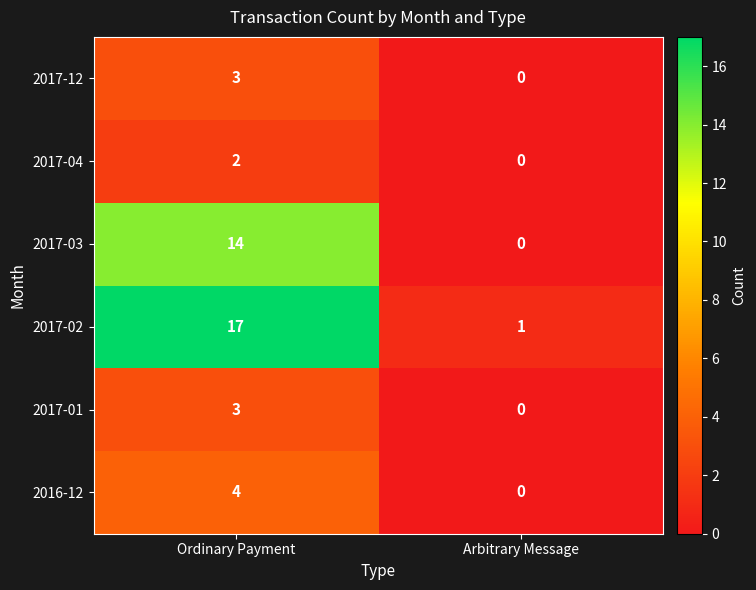

List the labels in order of 2017-02 value, smallest first.

Arbitrary Message, Ordinary Payment